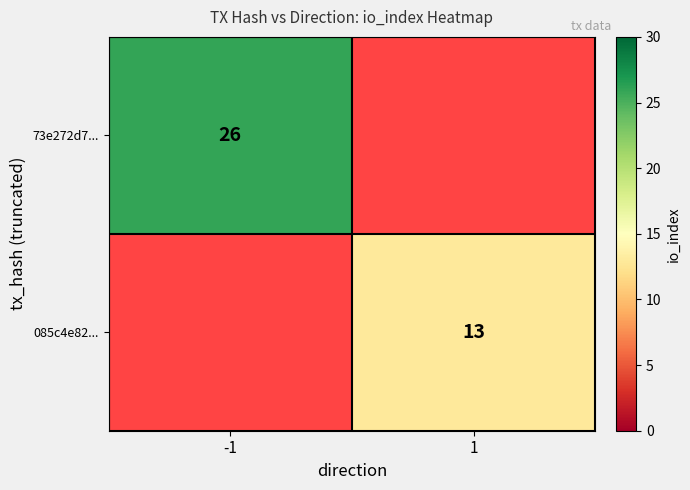

The 73e272d7... series shows 35 at -1. True or false?

False